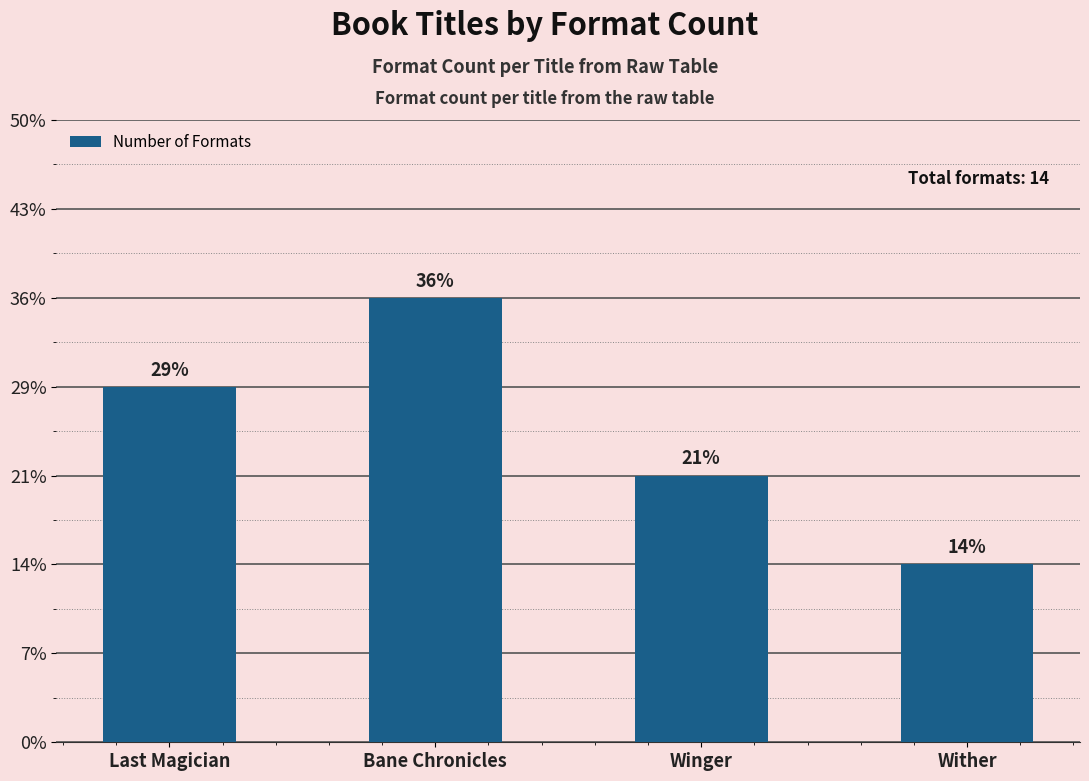

What is the value of the 3rd bar from the left?

3